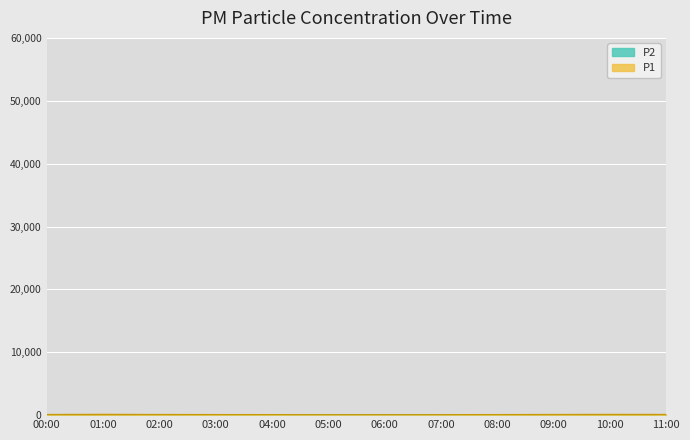

What is the value of the P1 point at the 5th from the left?

45.9